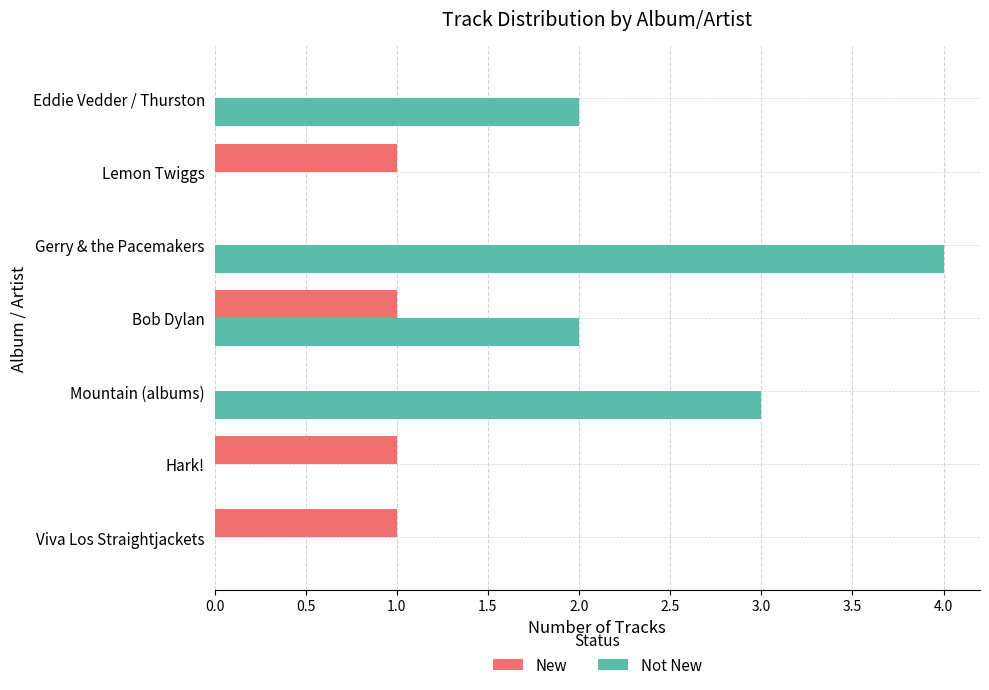

Between Hark! and Mountain (albums), which series saw the biggest shift?

Not New